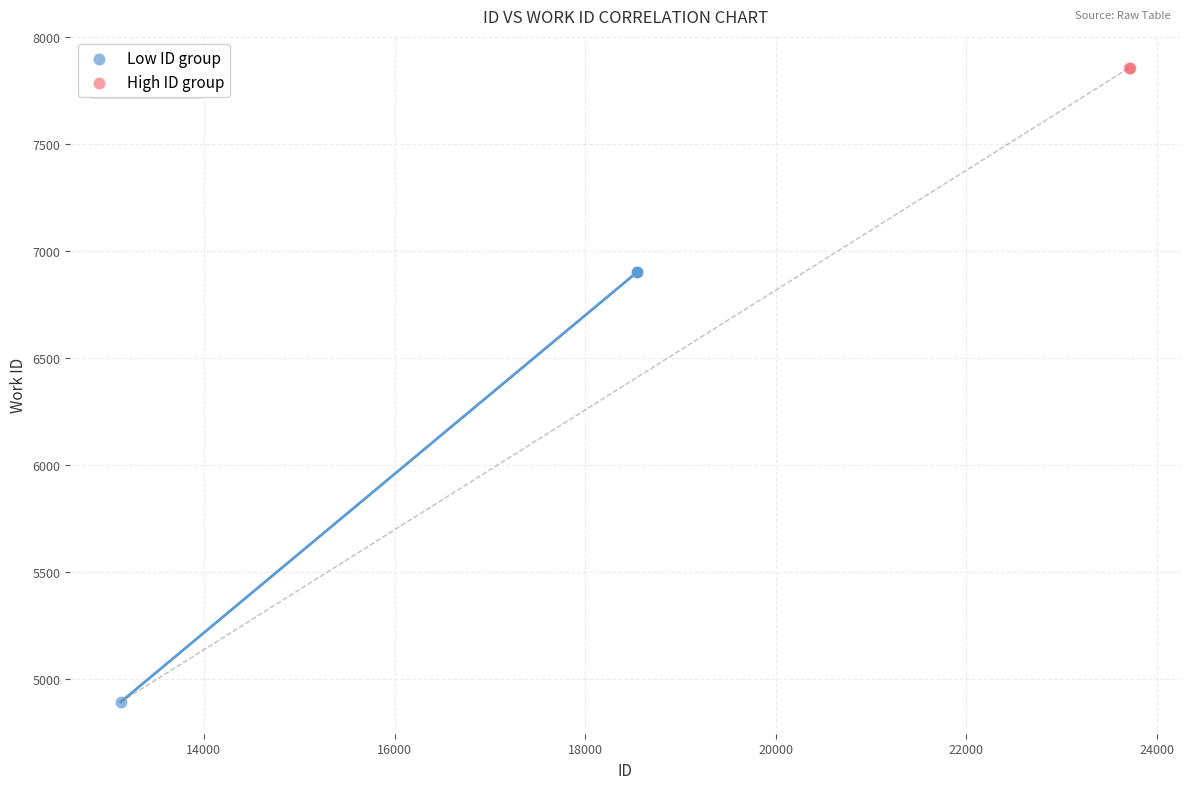

Which series reaches the minimum Y coordinate?

Low ID group